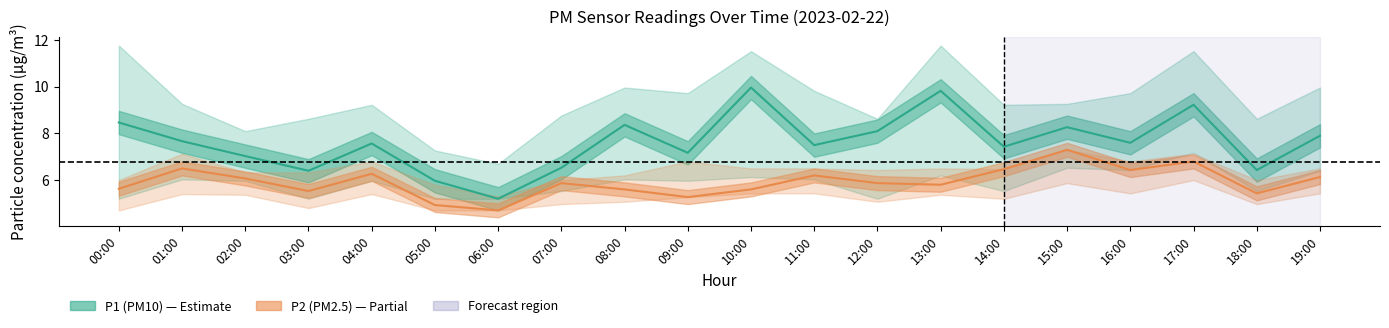

Does the chart have visible grid lines?

No